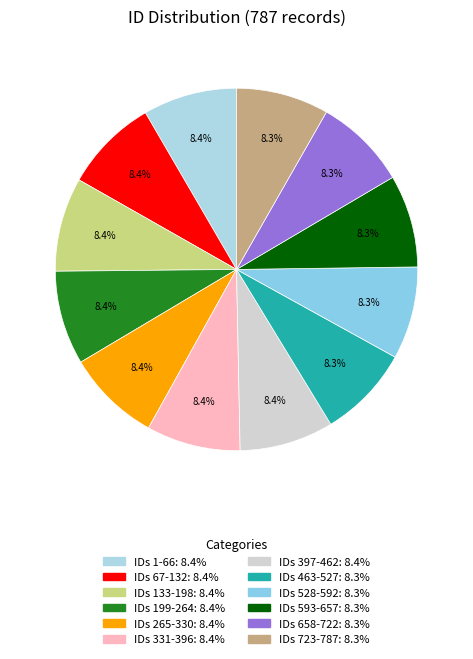

To the nearest percent, what is the difference between the largest and smallest slice percentages?

0%